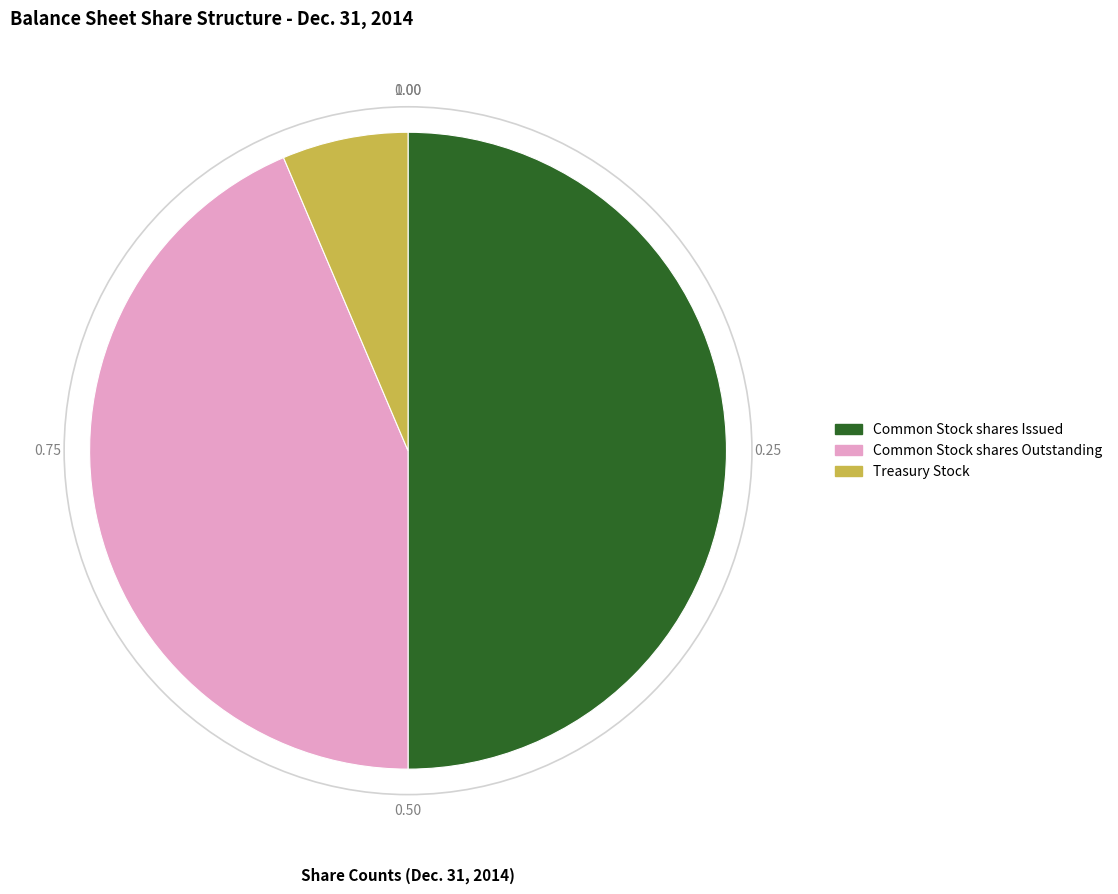

What is the largest slice in the pie chart?

Common Stock shares Issued